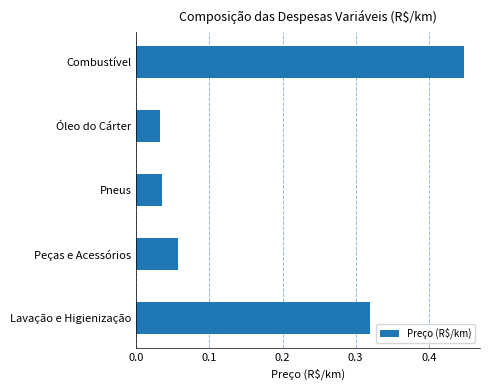

Which label corresponds to the largest value in the chart?

Combustível